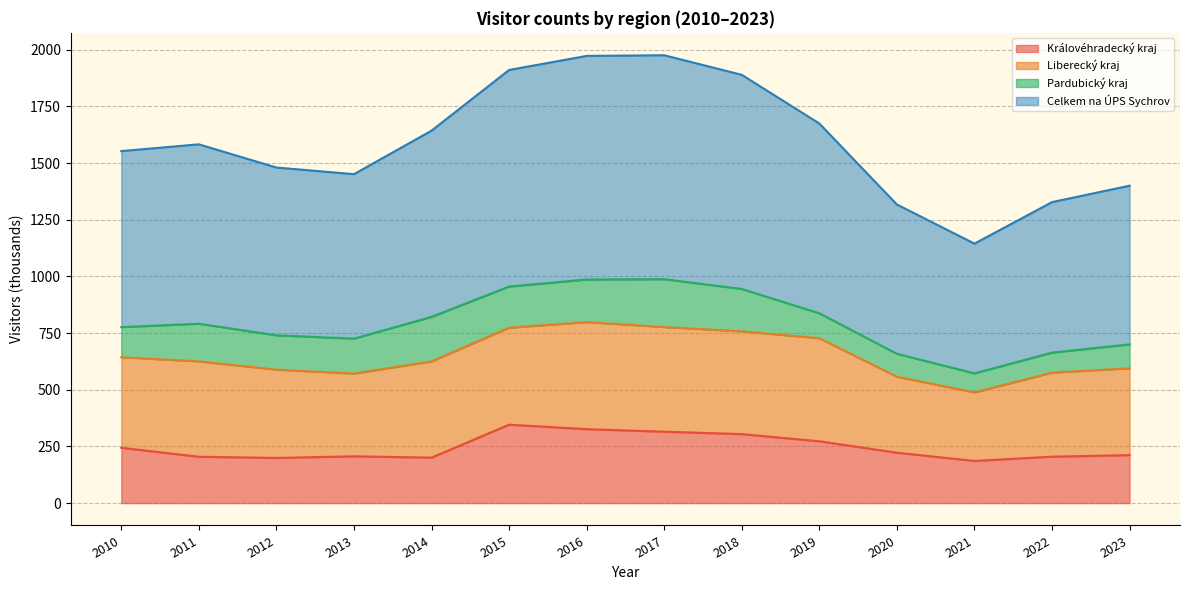

At which category is the sum across all series the highest?

2016